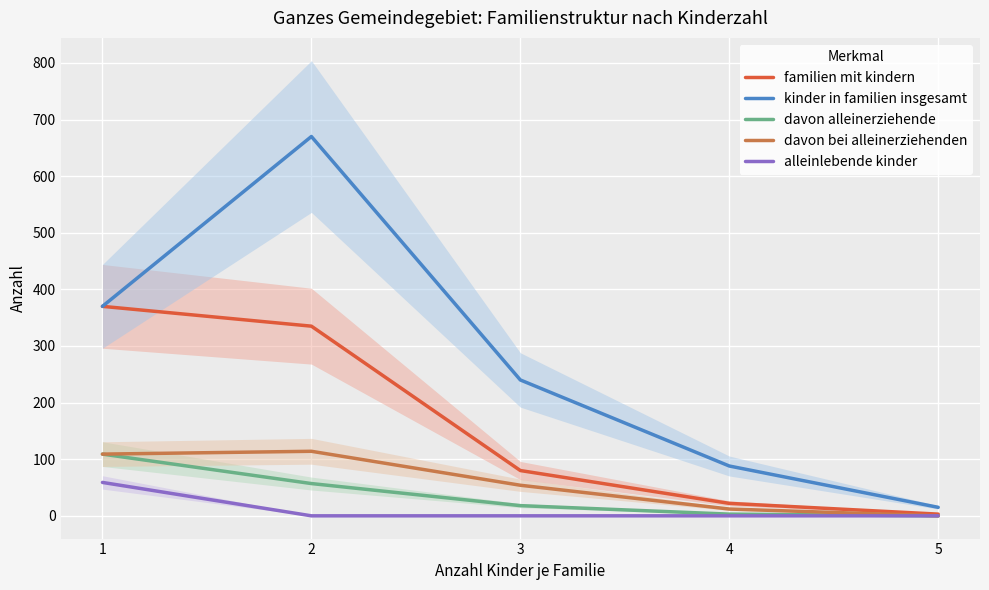

How many lines are shown in the chart?

5